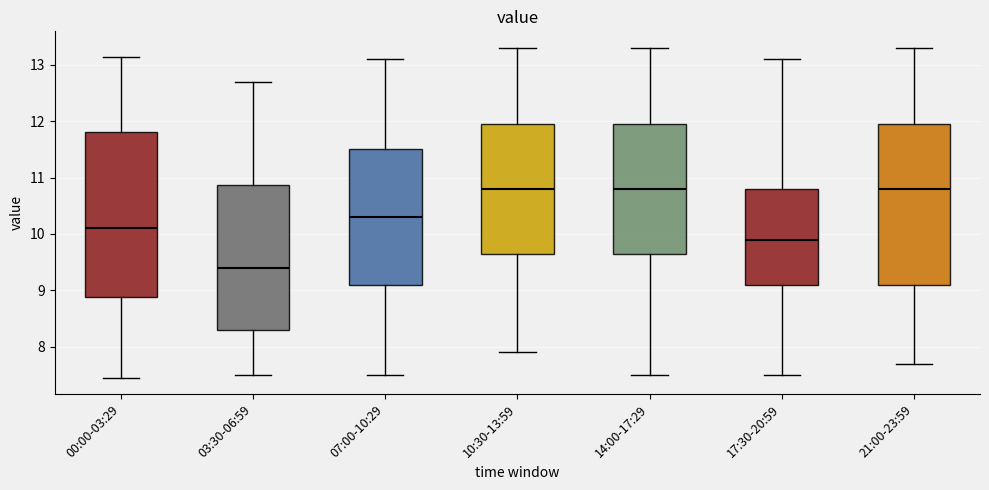

Reading left to right, transcribe this box plot: for each box, give where its median line is, the range the box spans, and where its two whiskers end, as read against the y-axis. The values are not printed on the chart, so give them approximately, as read against the axis.

00:00-03:29: median 10.1, box 8.9 to 11.8, whiskers 7.5 to 13.1
03:30-06:59: median 9.4, box 8.3 to 10.9, whiskers 7.5 to 12.7
07:00-10:29: median 10.3, box 9.1 to 11.5, whiskers 7.5 to 13.1
10:30-13:59: median 10.8, box 9.7 to 12.0, whiskers 7.9 to 13.3
14:00-17:29: median 10.8, box 9.7 to 12.0, whiskers 7.5 to 13.3
17:30-20:59: median 9.9, box 9.1 to 10.8, whiskers 7.5 to 13.1
21:00-23:59: median 10.8, box 9.1 to 12.0, whiskers 7.7 to 13.3